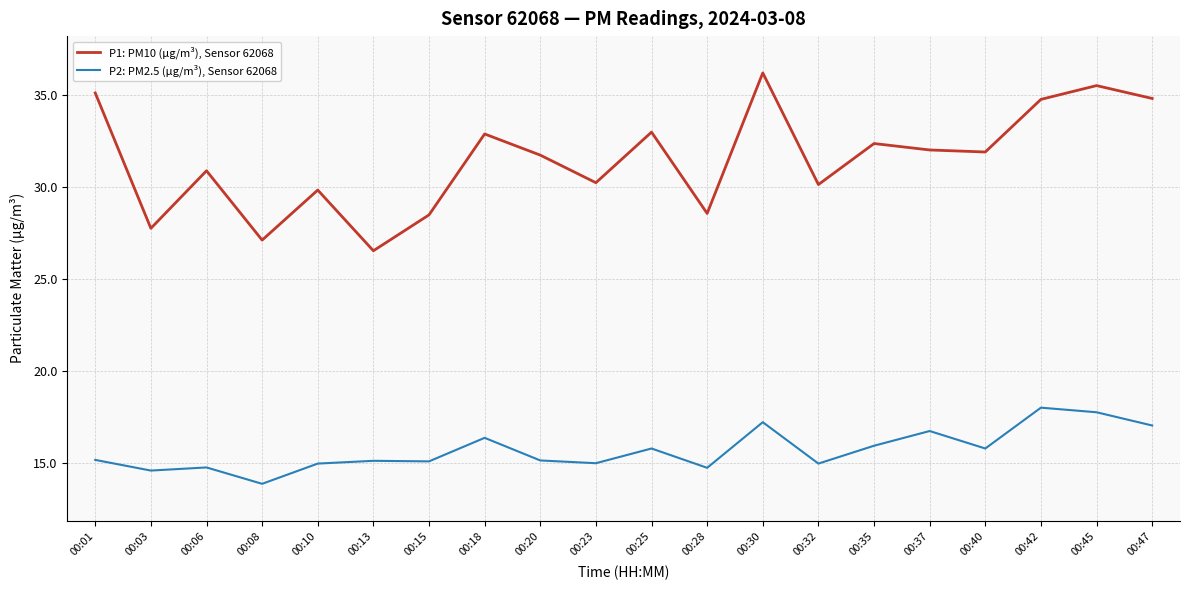

At which label does P1: PM10 (µg/m³), Sensor 62068 reach its peak?

00:30